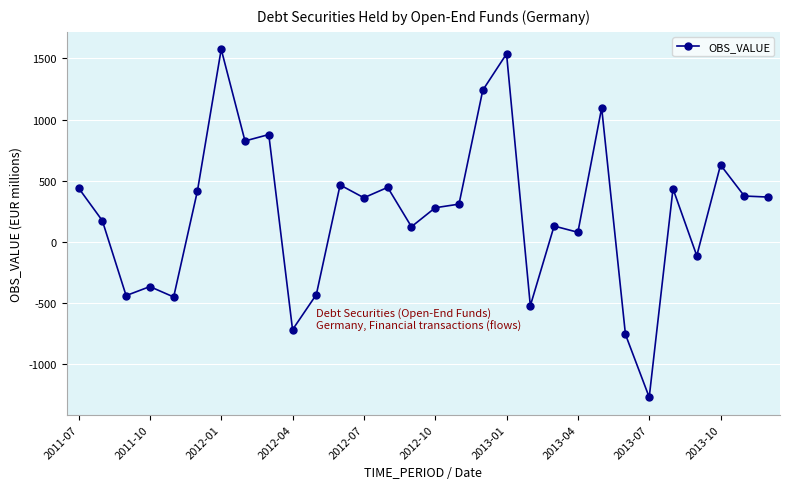

Count the number of data series in this chart.

1